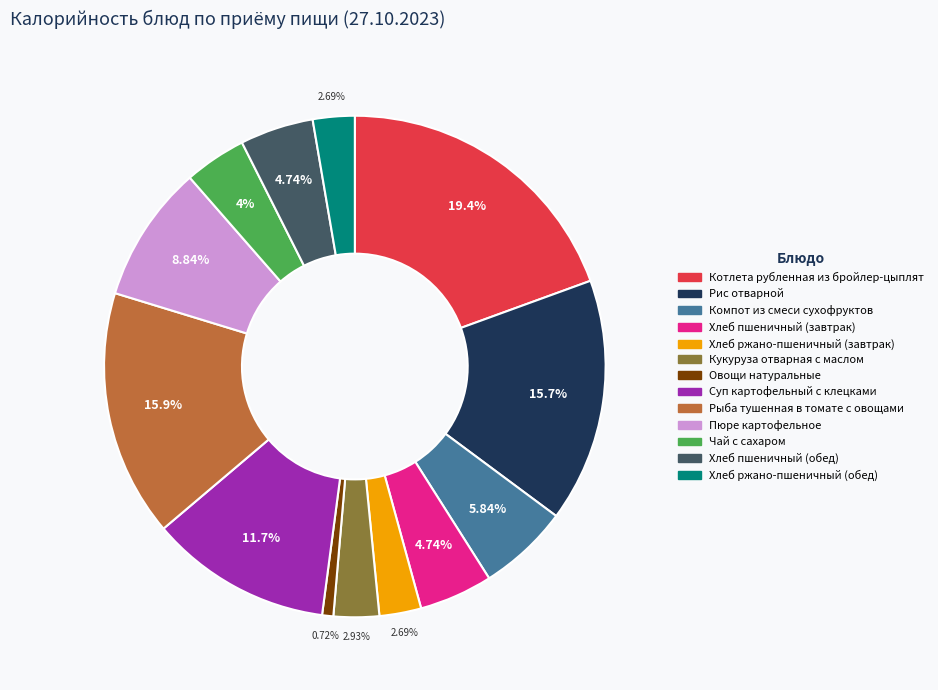

Is it true that Котлета рубленная из бройлер-цыплят is 19% of the pie?

True